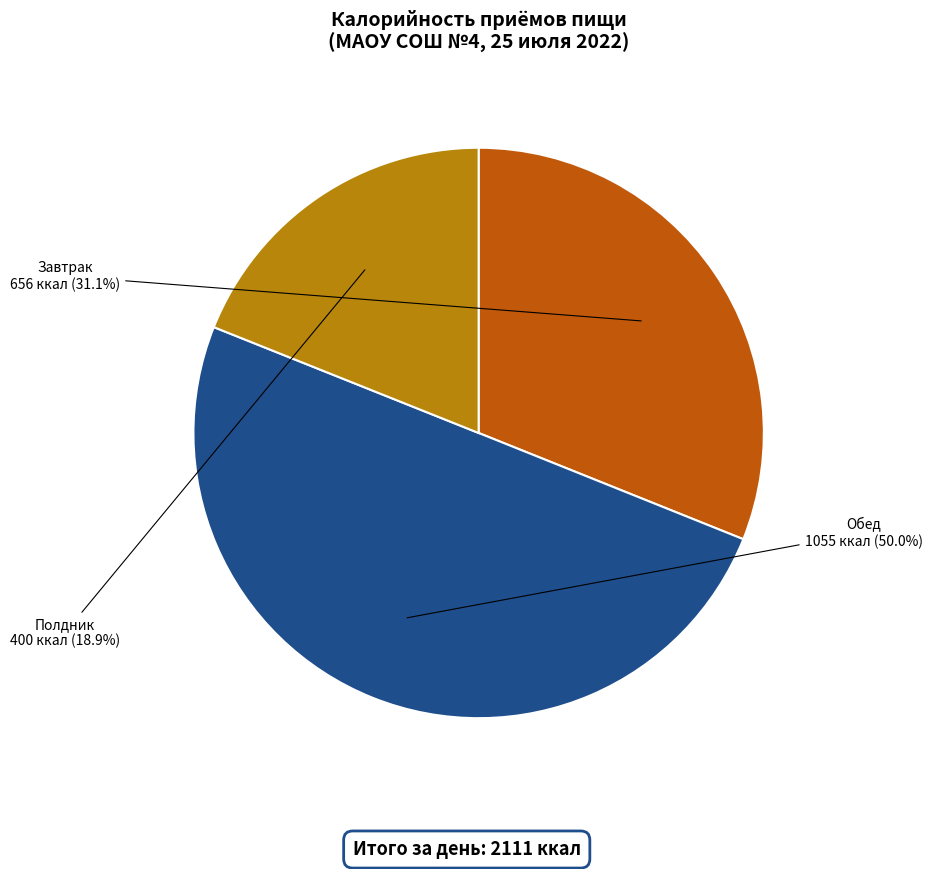

What percentage is the Завтрак slice, to the nearest percent?

31%